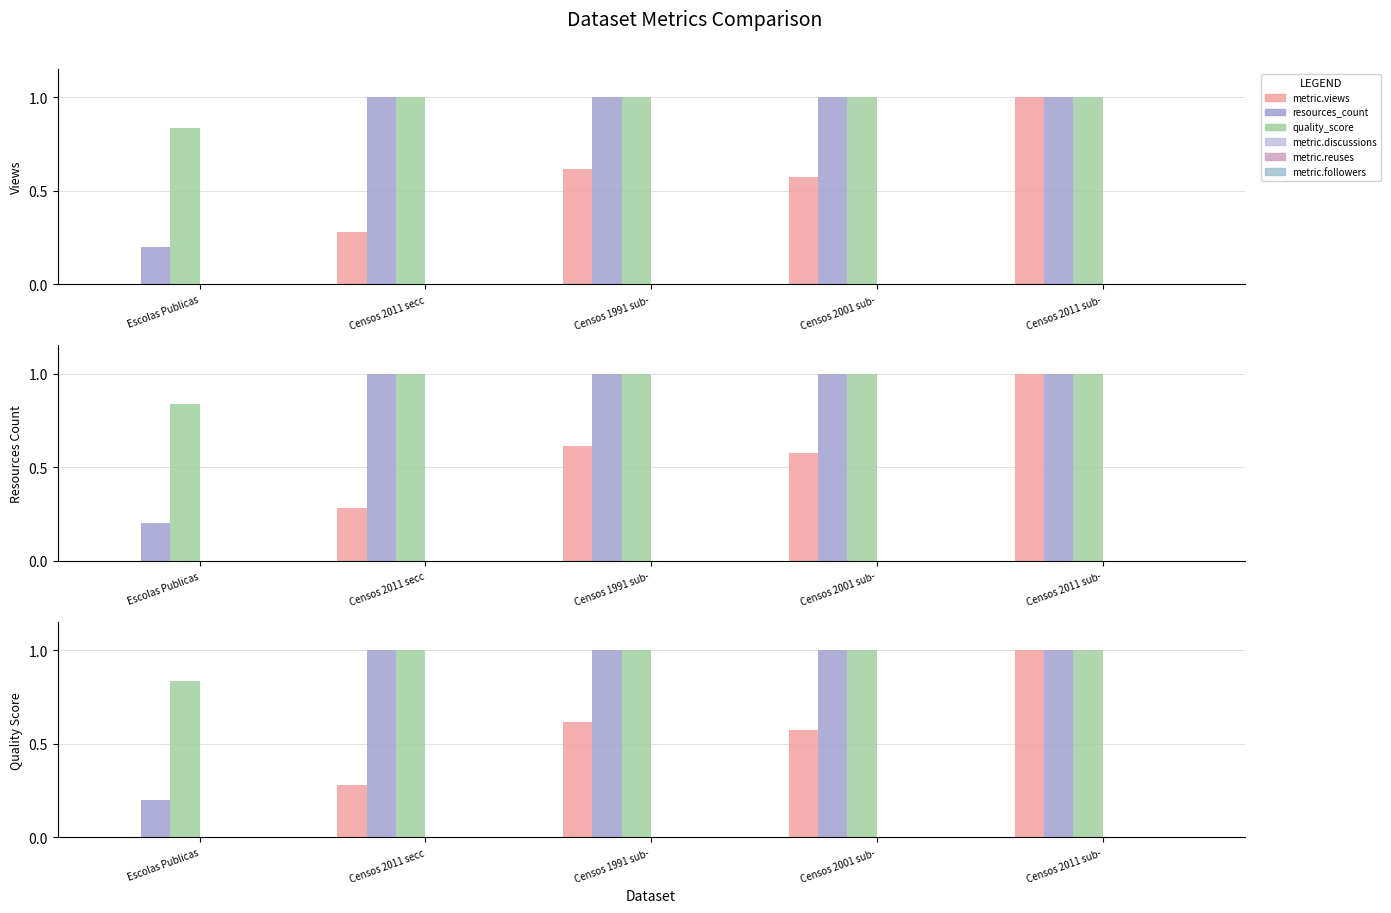

At how many categories does at least one series exceed 0?

5